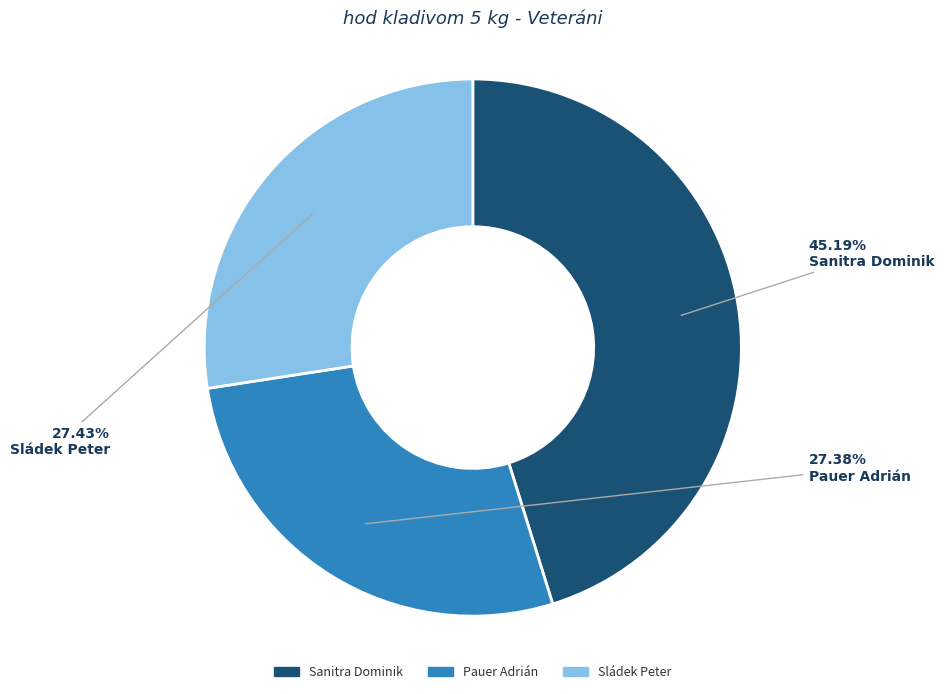

What is the ratio of the value at Sanitra Dominik to the value at Pauer Adrián?

1.7